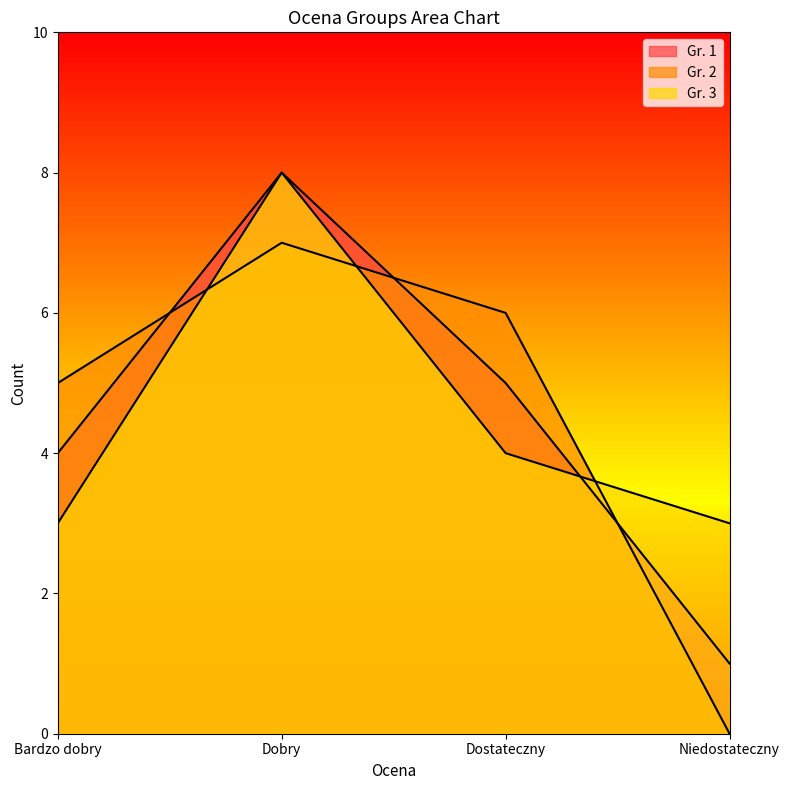

What is the sum of all Gr. 3 values?

18